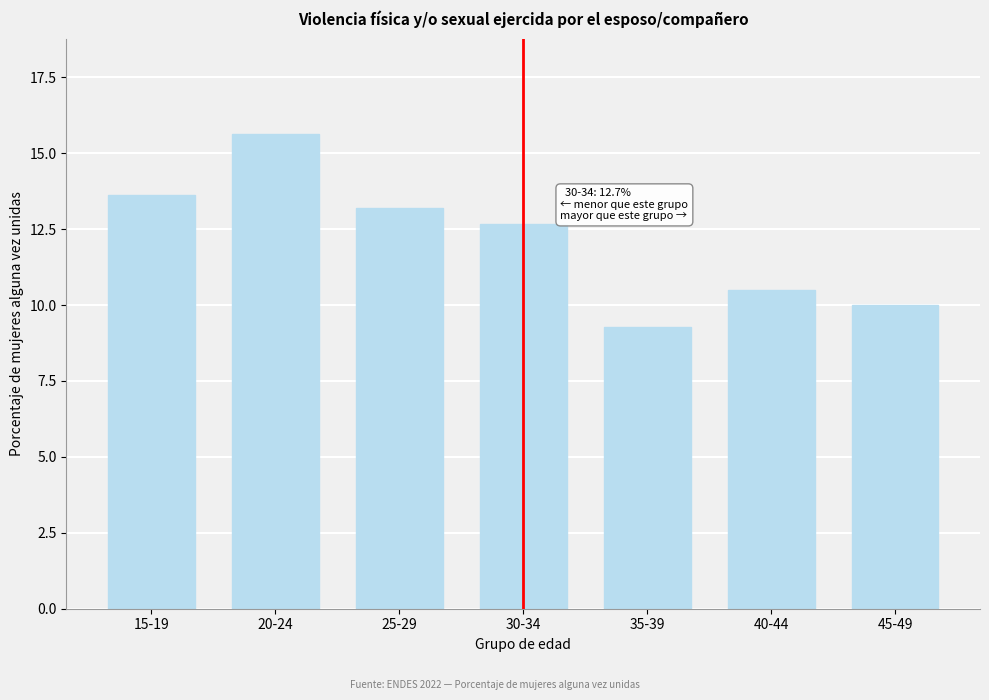

Reading left to right, what are all the values shown in this chart?

15-19=13.6	20-24=15.6	25-29=13.2	30-34=12.7	35-39=9.3	40-44=10.5	45-49=10.0